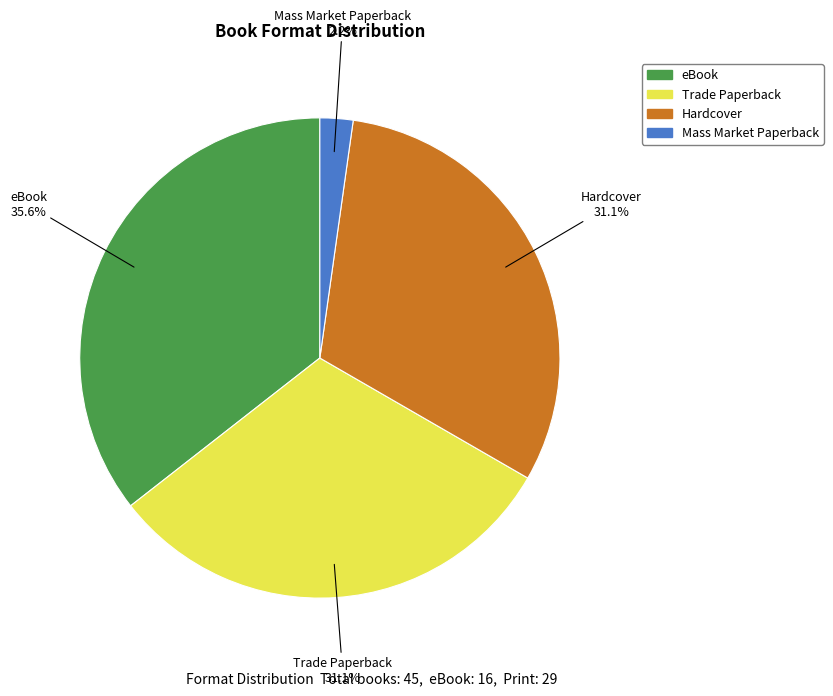

What percentage is NOT represented by Hardcover?

68.9%